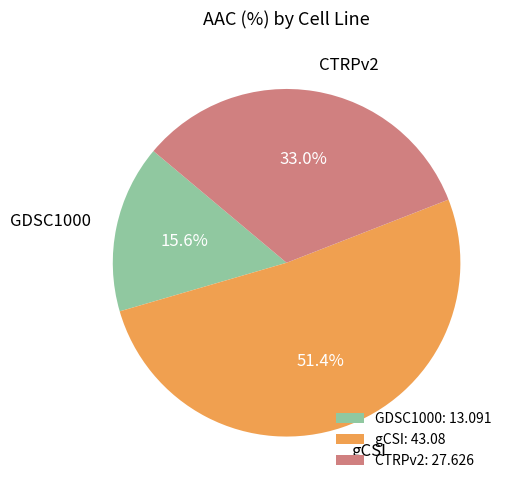

Rank the categories by value from lowest to highest.

GDSC1000, CTRPv2, gCSI